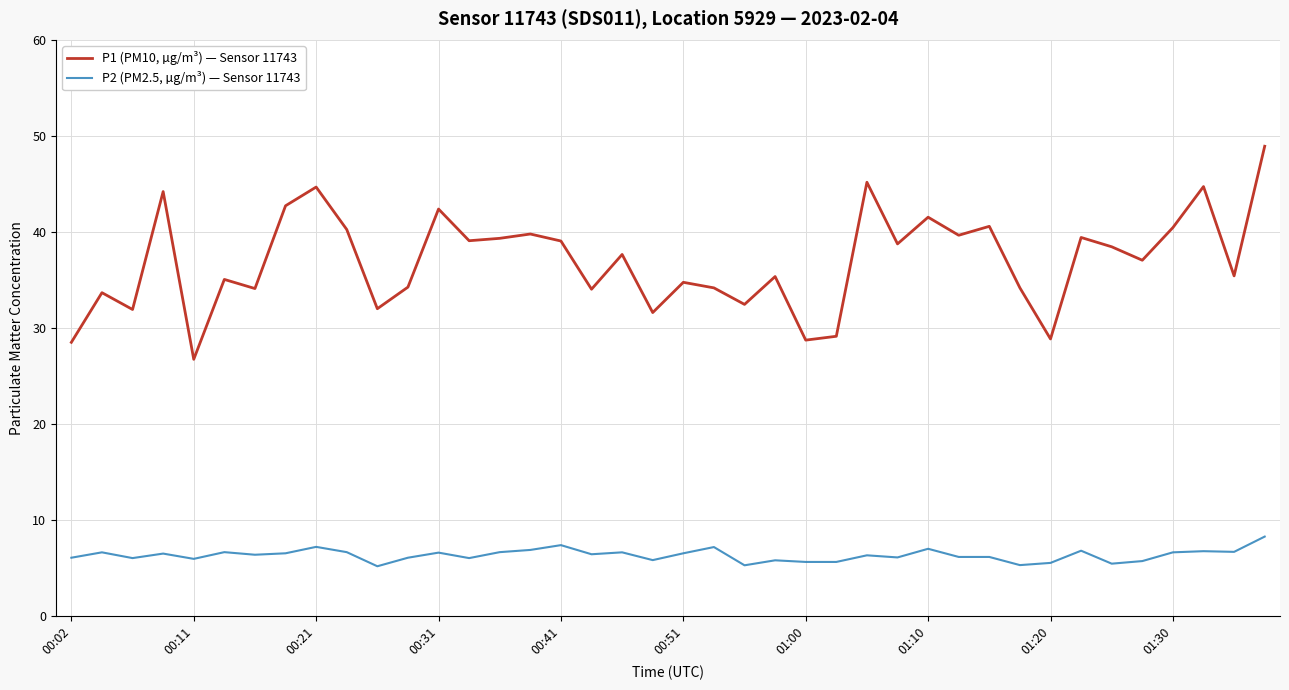

Is this an area chart (filled region under the line)?

No